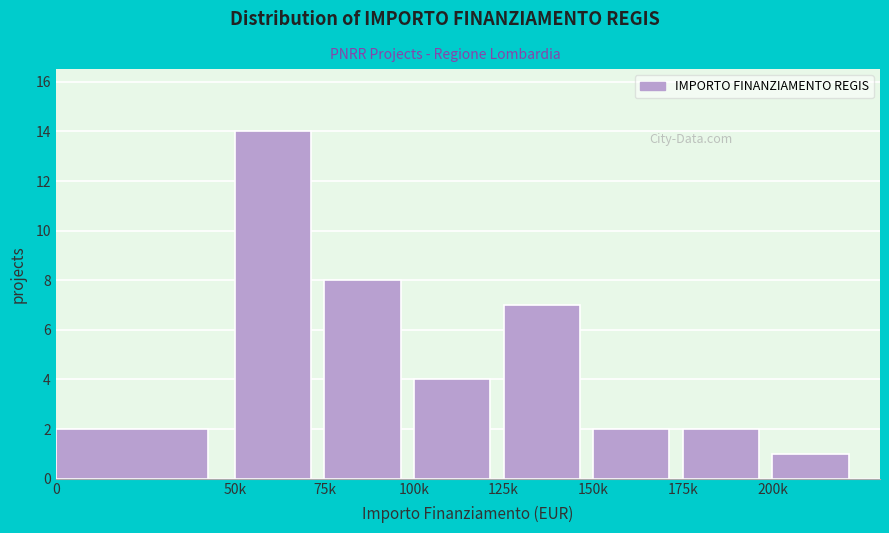

Reading right to left, transcribe all the data shown in this chart.

200k=1	175k=2	150k=2	125k=7	100k=4	75k=8	50k=14	0=2